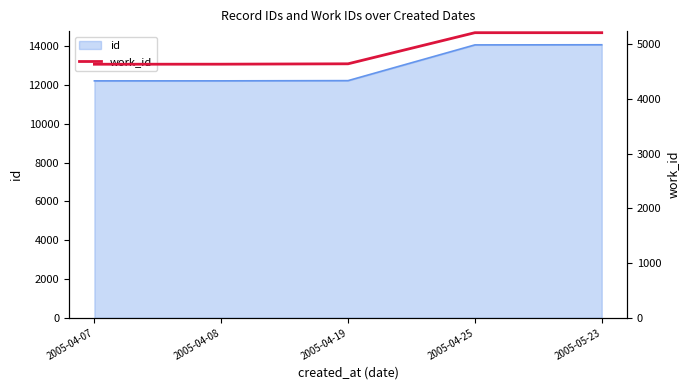

What is the value of the 3rd point from the left?

4645